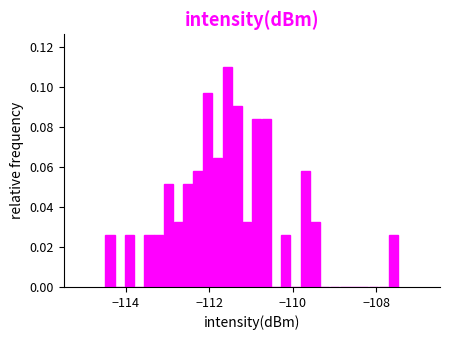

Around what value on the x-axis is the tallest bar? Give the approximate position of its centre, as read against the axis.

-111.6